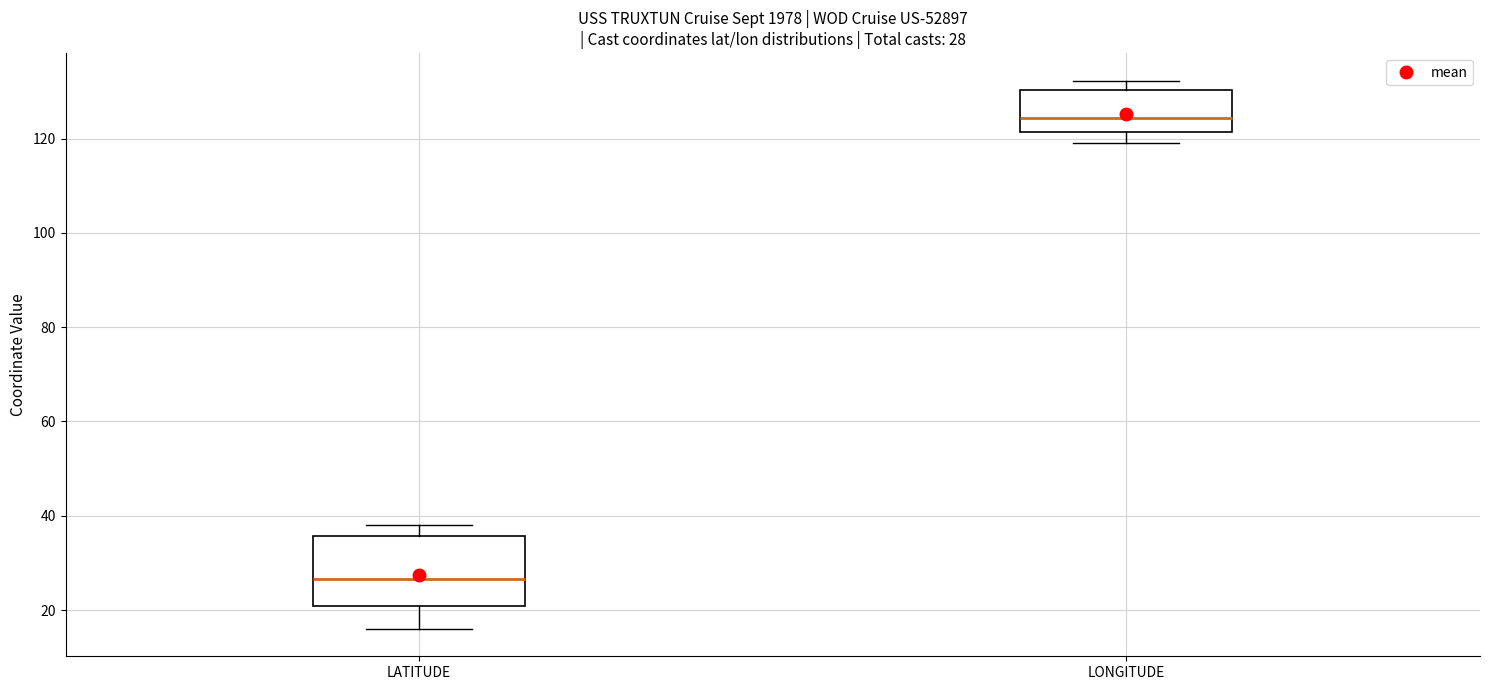

Which box is the tallest, from its lower edge to its upper edge?

LATITUDE